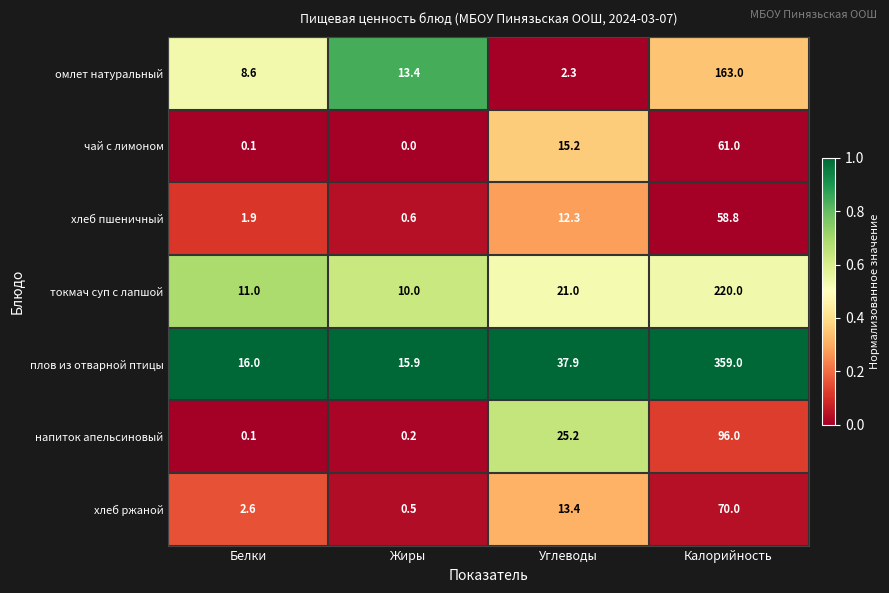

What is the difference between the чай с лимоном values at Калорийность and Углеводы?

45.8